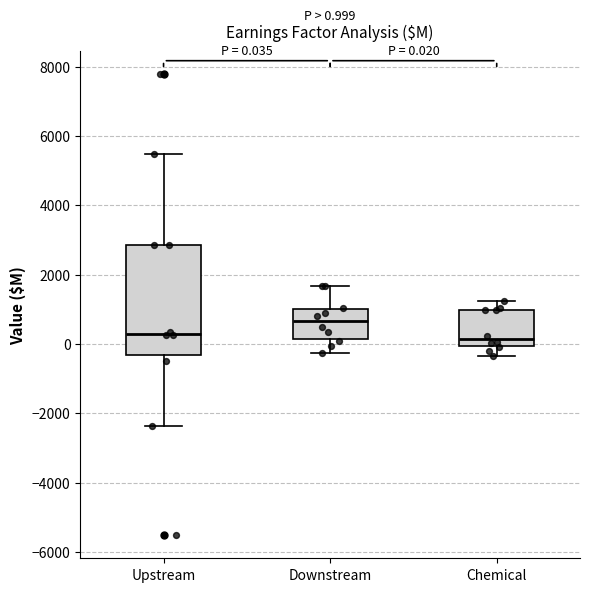

Comparing the boxes themselves (not the whiskers), which one is the tallest?

Upstream